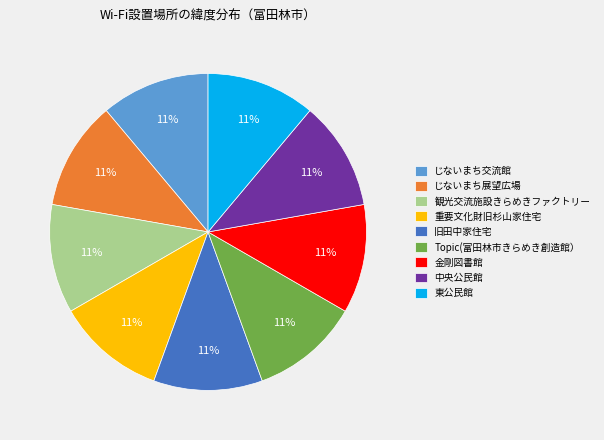

Count the number of slices in the pie.

9